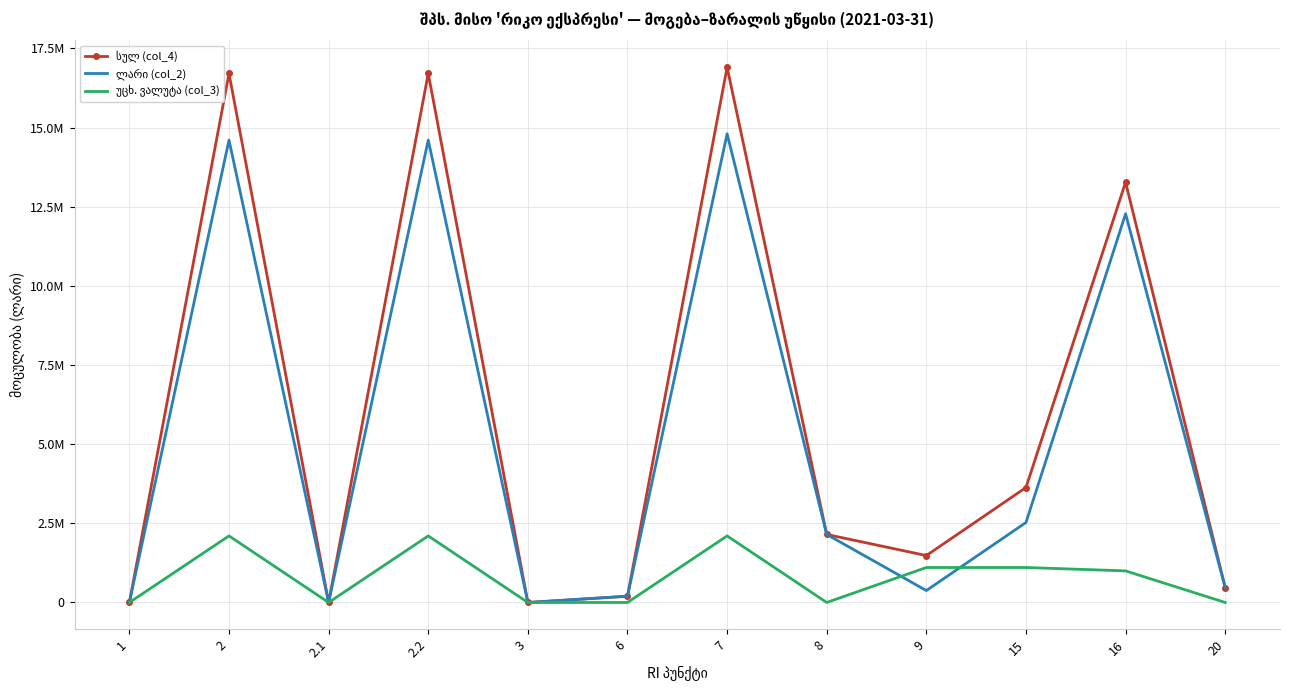

What is the label of the 5th point from the left?

3